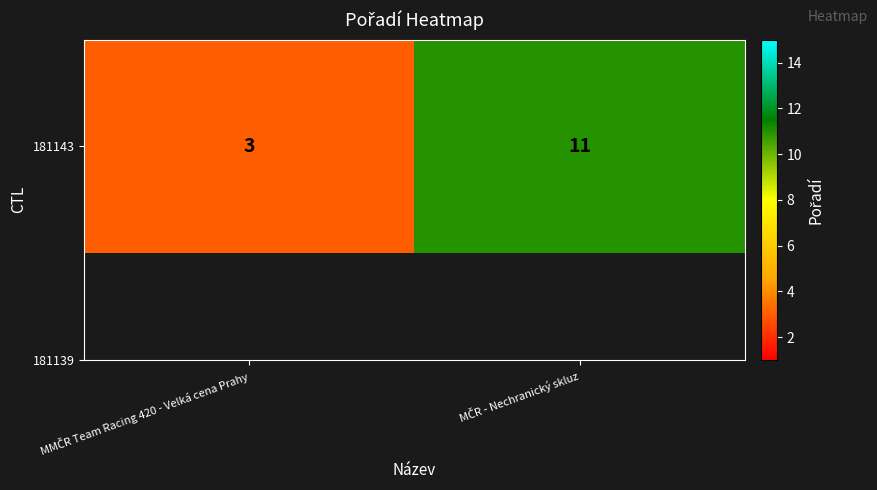

What is the difference between the maximum and minimum values?

8